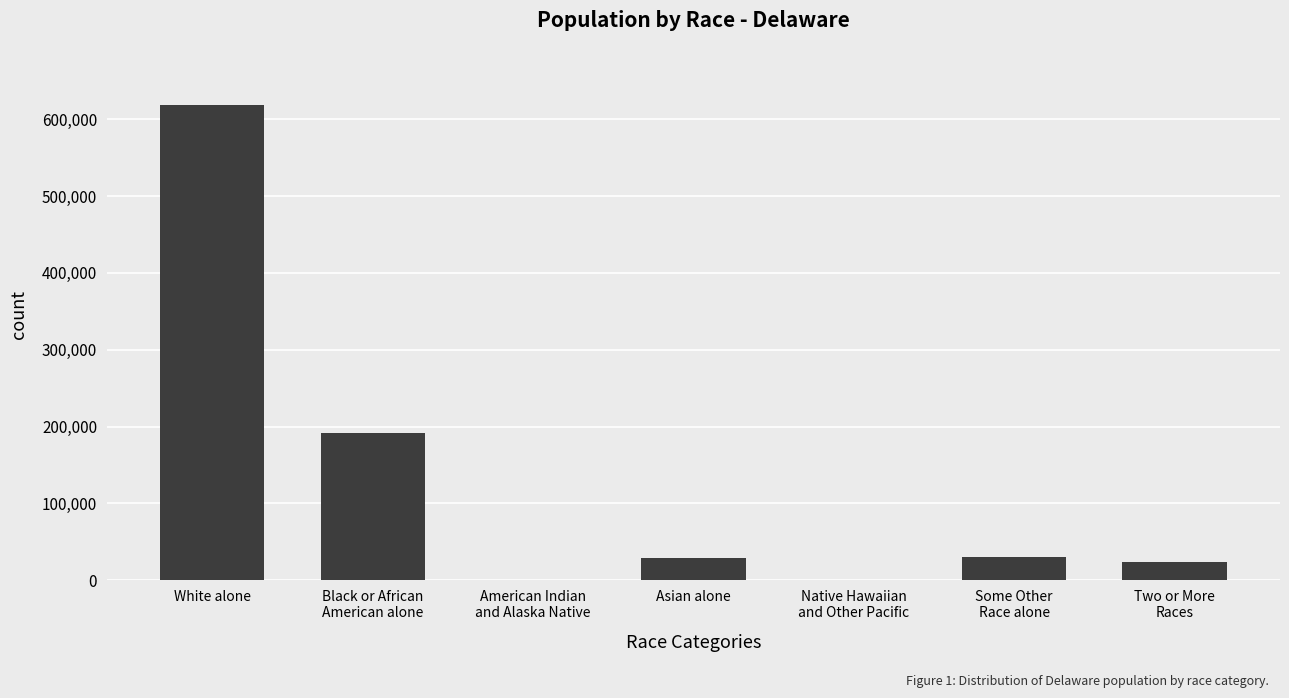

What is the maximum value shown in the chart?

618617